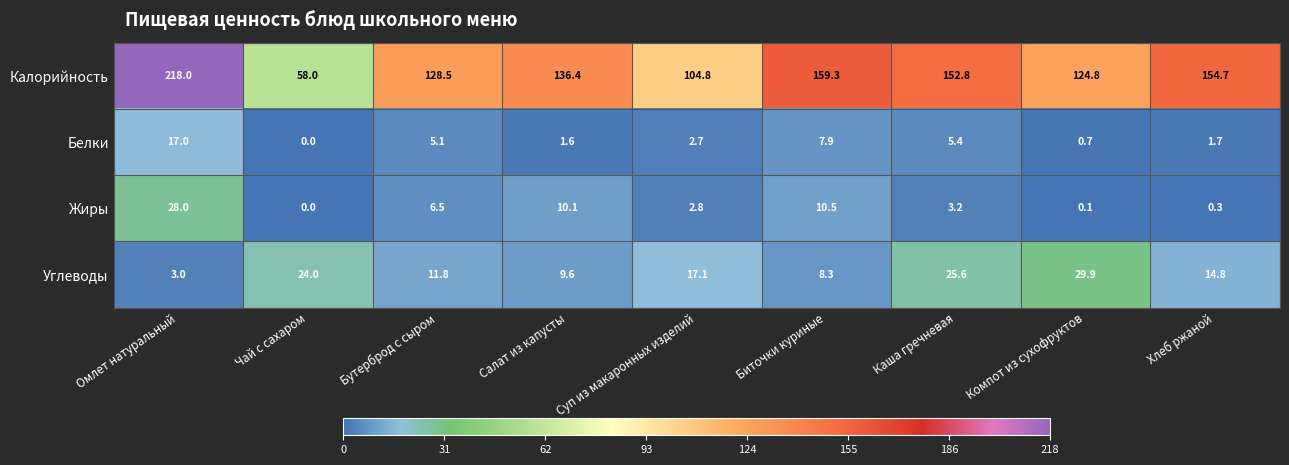

How many data points does each series have?

9